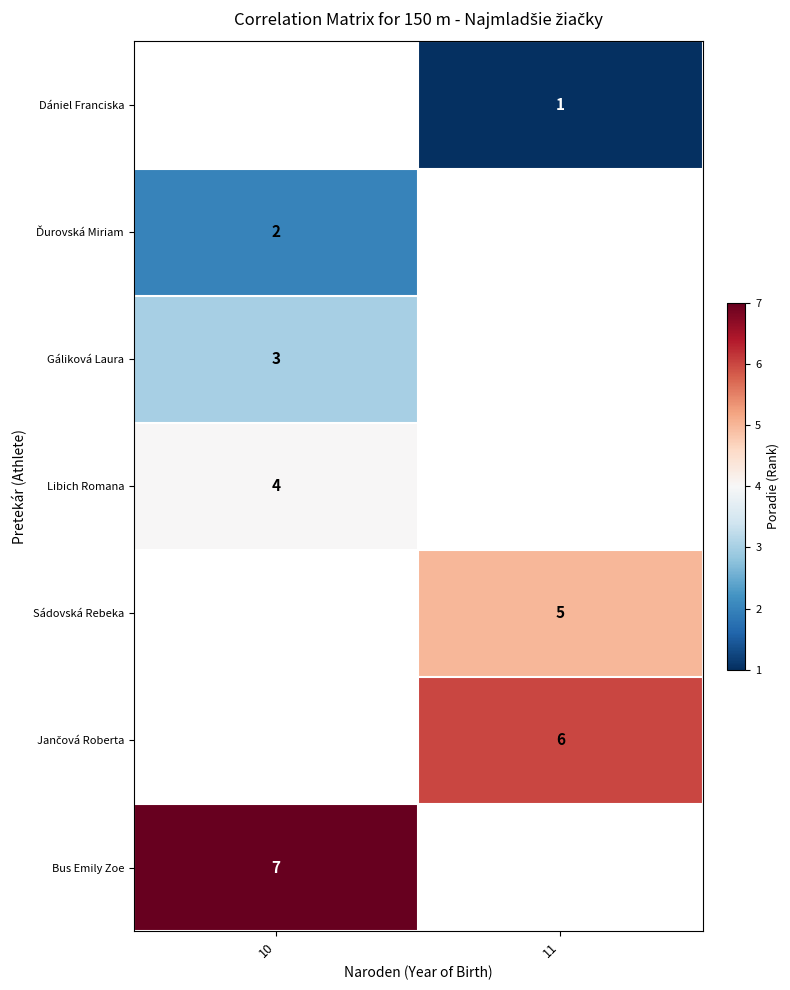

Is it true that row_2 equals 3.0 at 10?

True